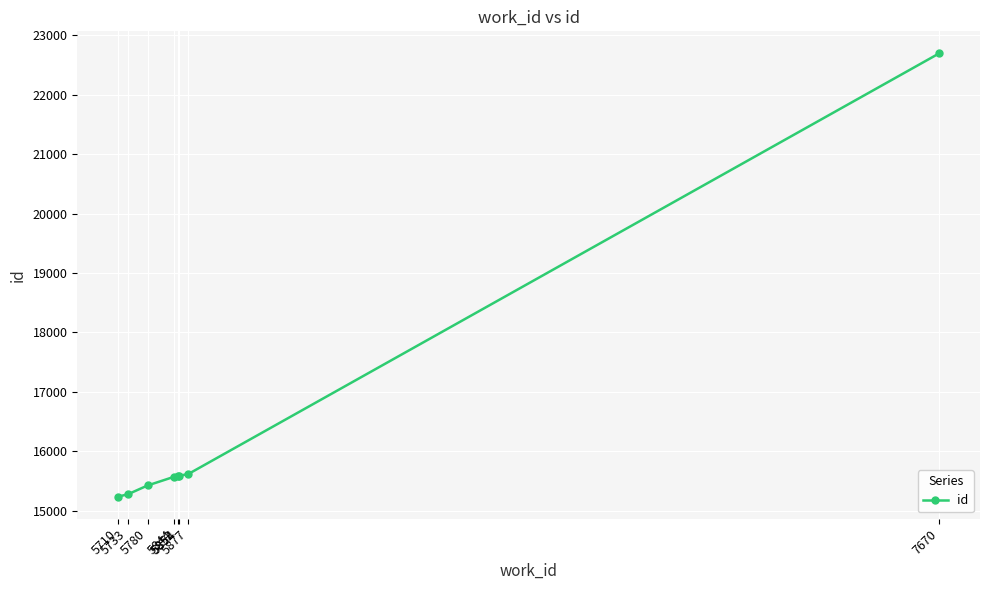

True or false: the data shows 24732 at 5854.

False